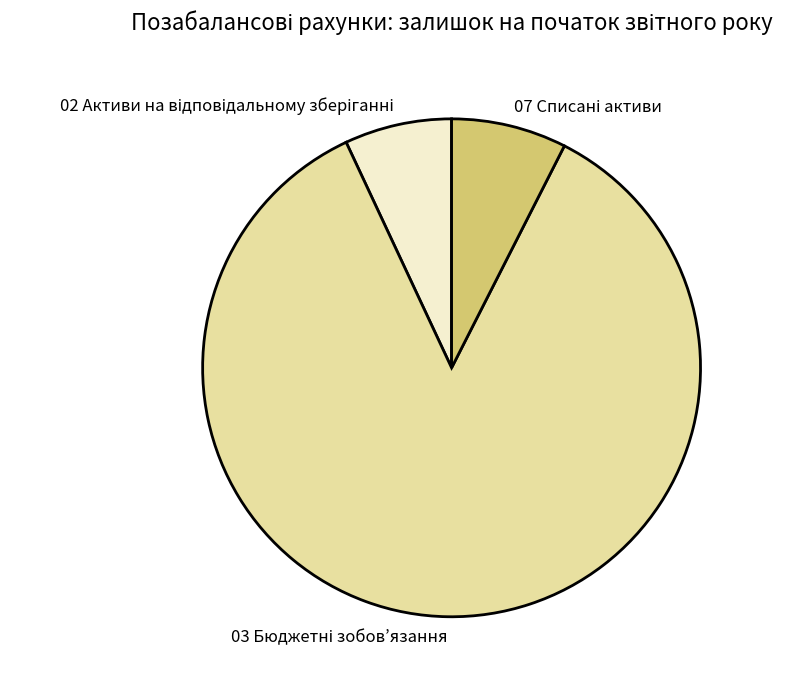

Is there a majority slice in this chart?

Yes